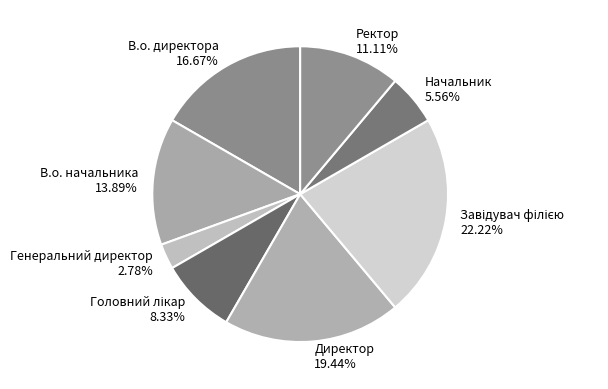

Which slice is the smallest?

Генеральний директор